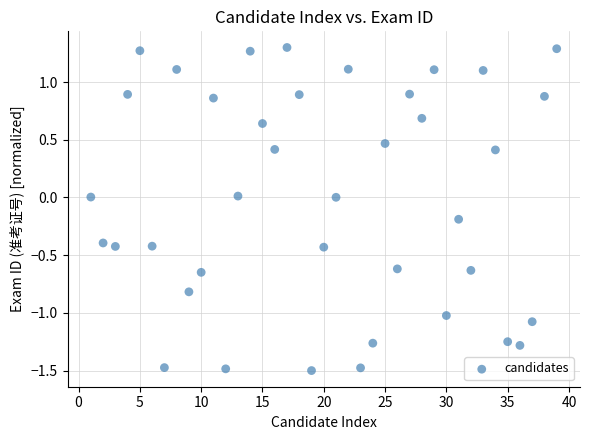

What is the range of X values (max minus min)?

38.0